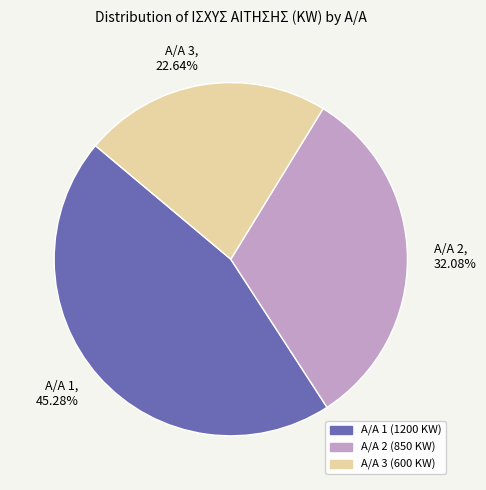

How many slices are in this pie chart?

3